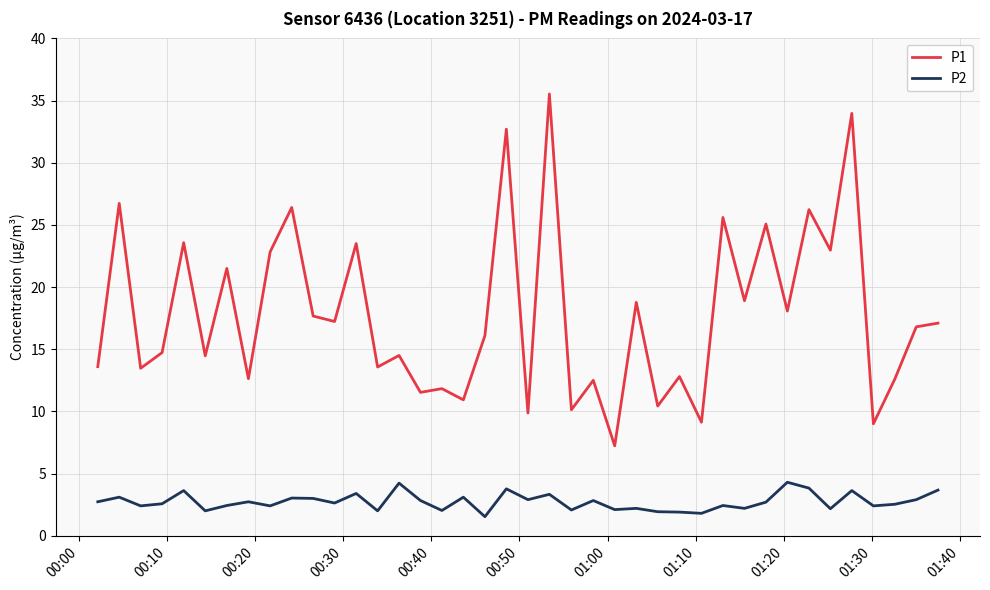

What is the difference between the maximum and minimum values in the P1 series?

28.3